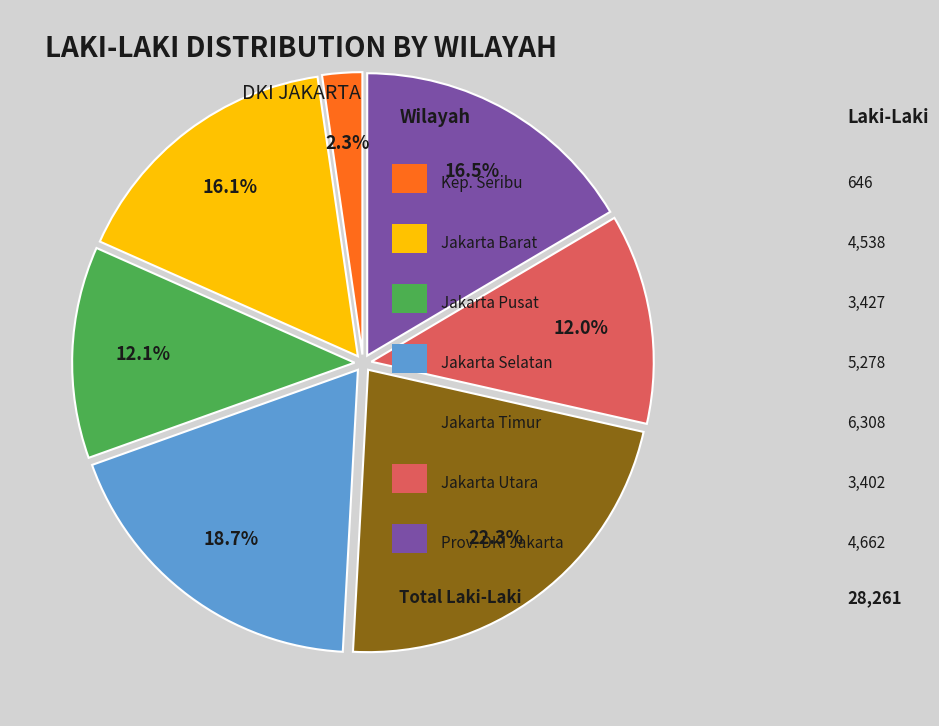

Does any single category account for the majority?

No